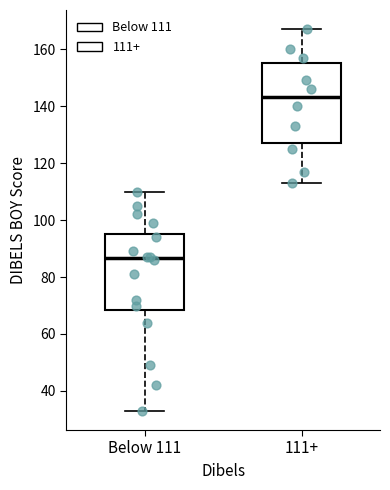

Reading left to right, transcribe this box plot: for each box, give where its median line is, the range the box spans, and where its two whiskers end, as read against the y-axis. The values are not printed on the chart, so give them approximately, as read against the axis.

Below 111: median 86, box 68 to 96, whiskers 34 to 110
111+: median 144, box 128 to 156, whiskers 114 to 168